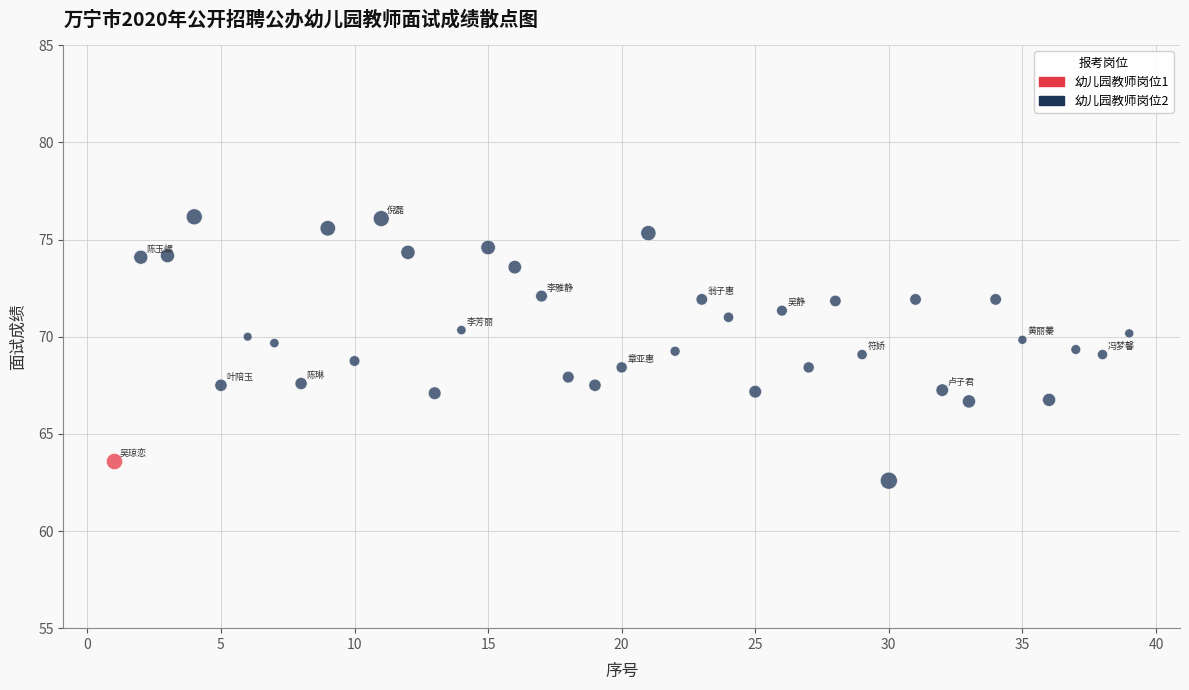

What are all the series names shown in the legend?

幼儿园教师岗位1, 幼儿园教师岗位2